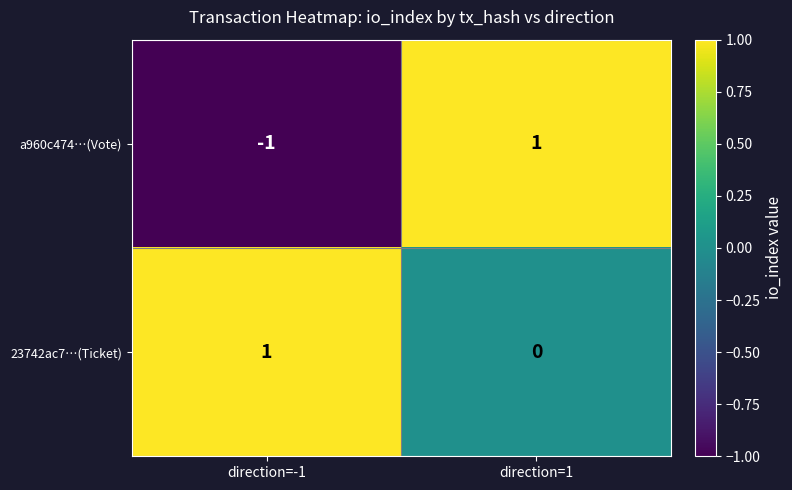

Which category has the highest value in the 23742ac7…(Ticket) series?

direction=-1